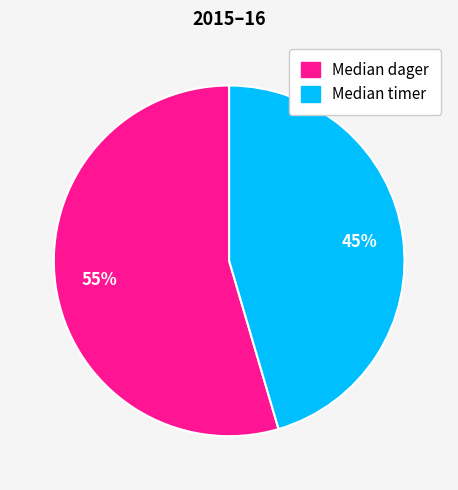

How many slices are in this pie chart?

2